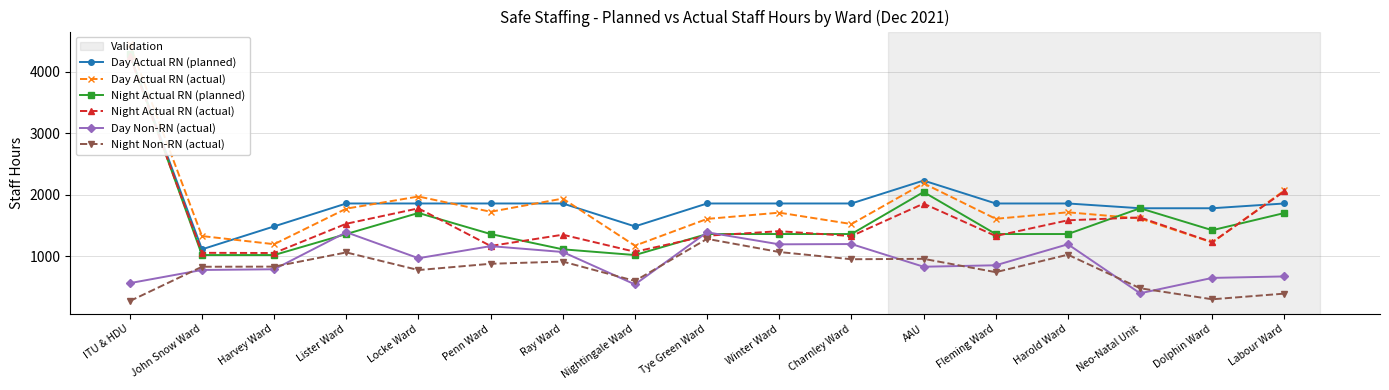

How many interior local peaks does the Day Actual RN (planned) series have?

1